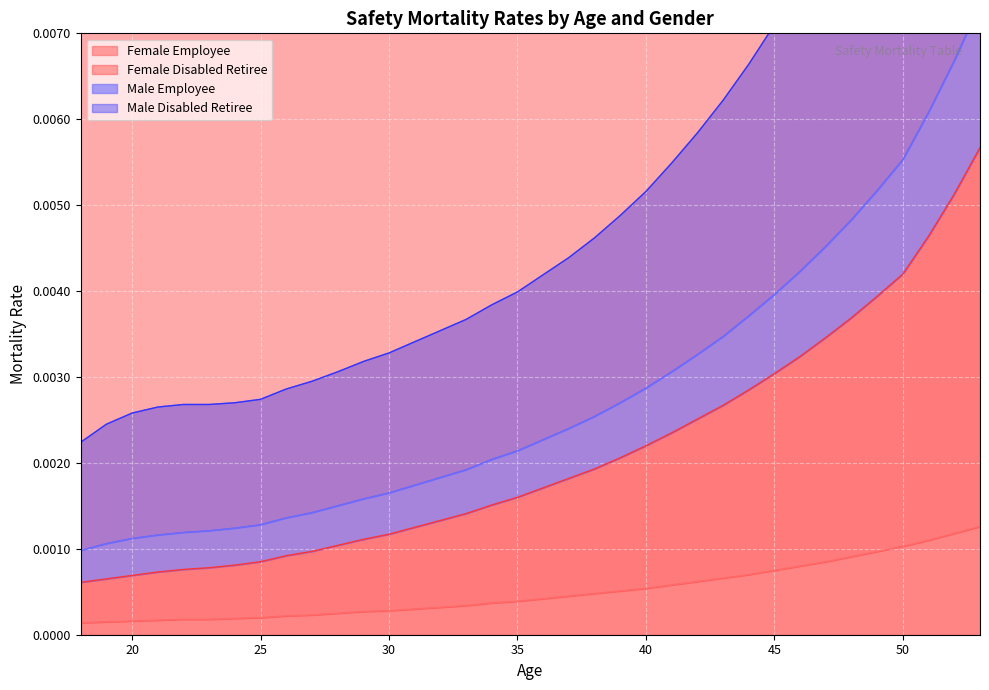

Rank the series at 18 from highest to lowest value.

Male Employee, Male Disabled Retiree, Female Disabled Retiree, Female Employee